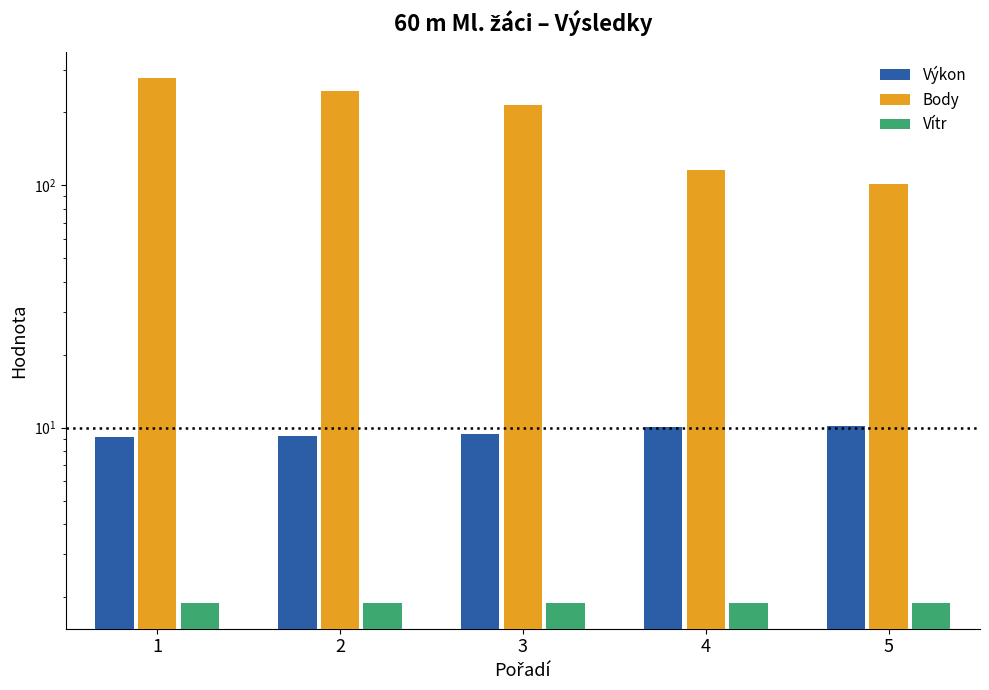

Reading left to right, list all the values displayed in this chart.

Výkon: 1=9.1	2=9.3	3=9.4	4=10.0	5=10.1
Body: 1=276.0	2=245.0	3=214.0	4=115.0	5=101.0
Vítr: 1=1.9	2=1.9	3=1.9	4=1.9	5=1.9